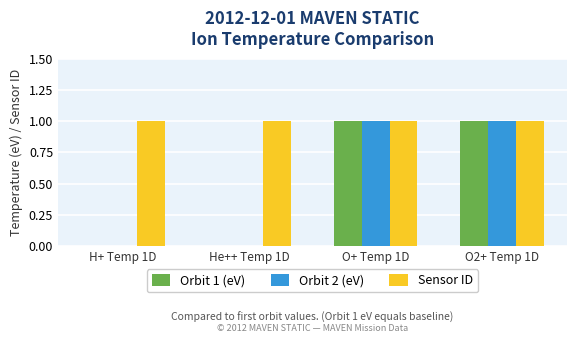

Reading right to left, transcribe all the data shown in this chart.

Orbit 1 (eV): O2+ Temp 1D=1	O+ Temp 1D=1	He++ Temp 1D=0	H+ Temp 1D=0
Orbit 2 (eV): O2+ Temp 1D=1	O+ Temp 1D=1	He++ Temp 1D=0	H+ Temp 1D=0
Sensor ID: O2+ Temp 1D=1	O+ Temp 1D=1	He++ Temp 1D=1	H+ Temp 1D=1